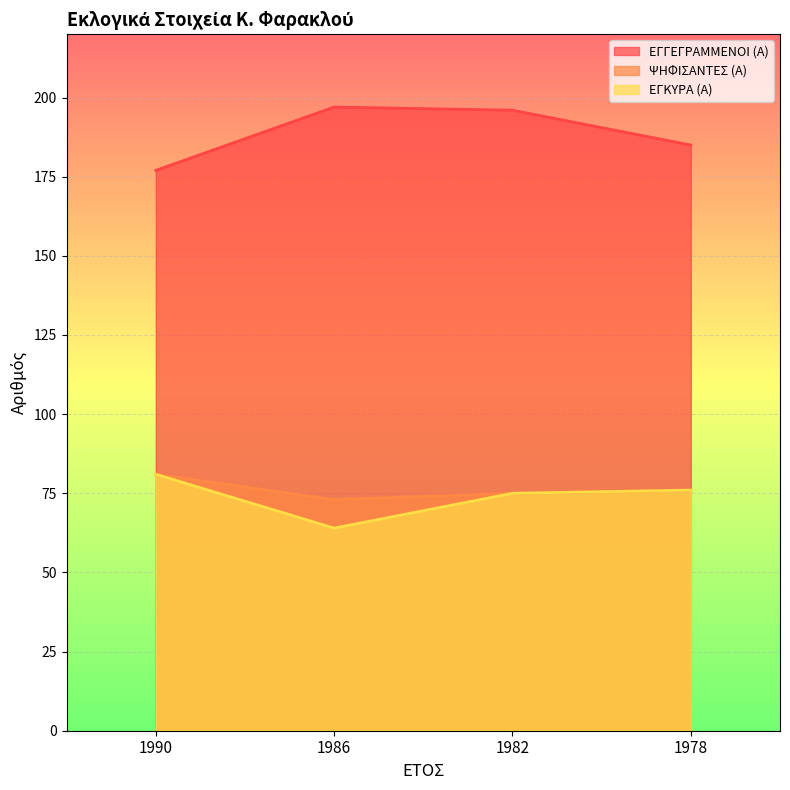

What is the highest value of the ΕΓΚΥΡΑ (Α) series?

81